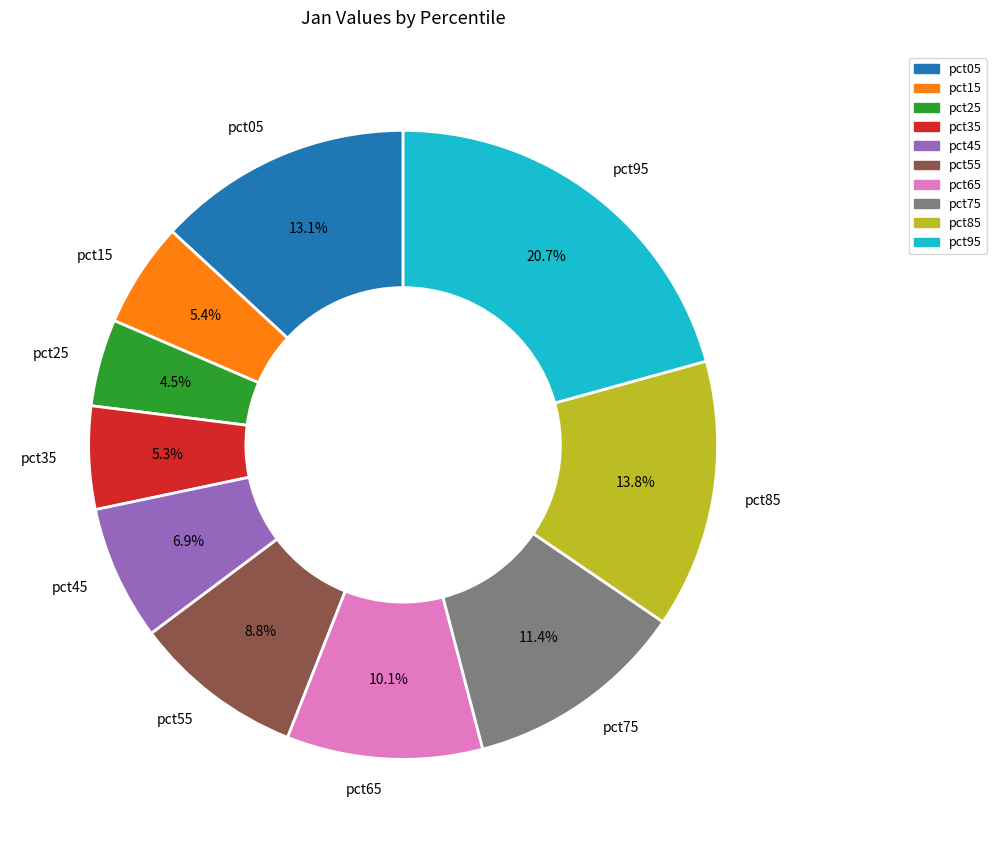

Is it true that pct65 is 21% of the pie?

False